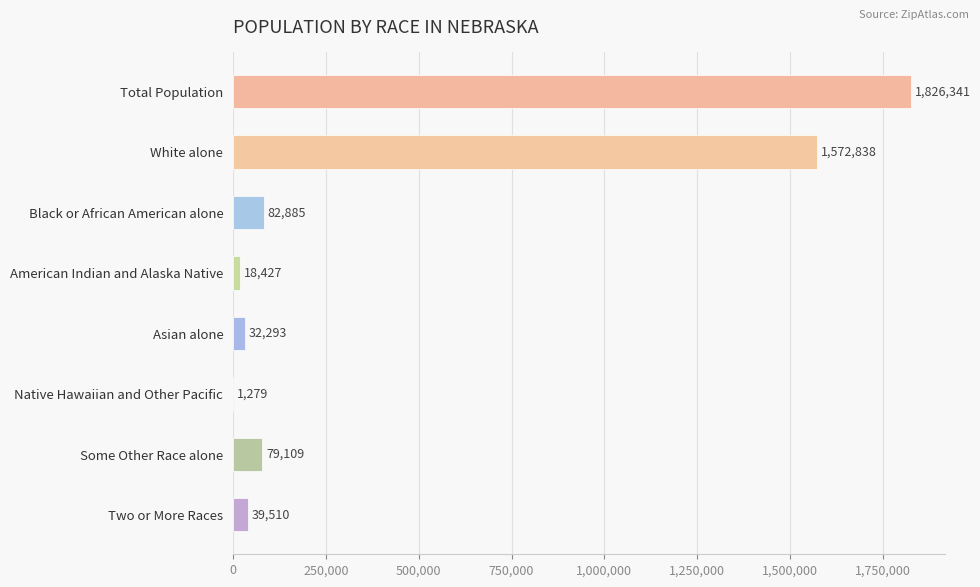

What is the sum of all values?

3652682